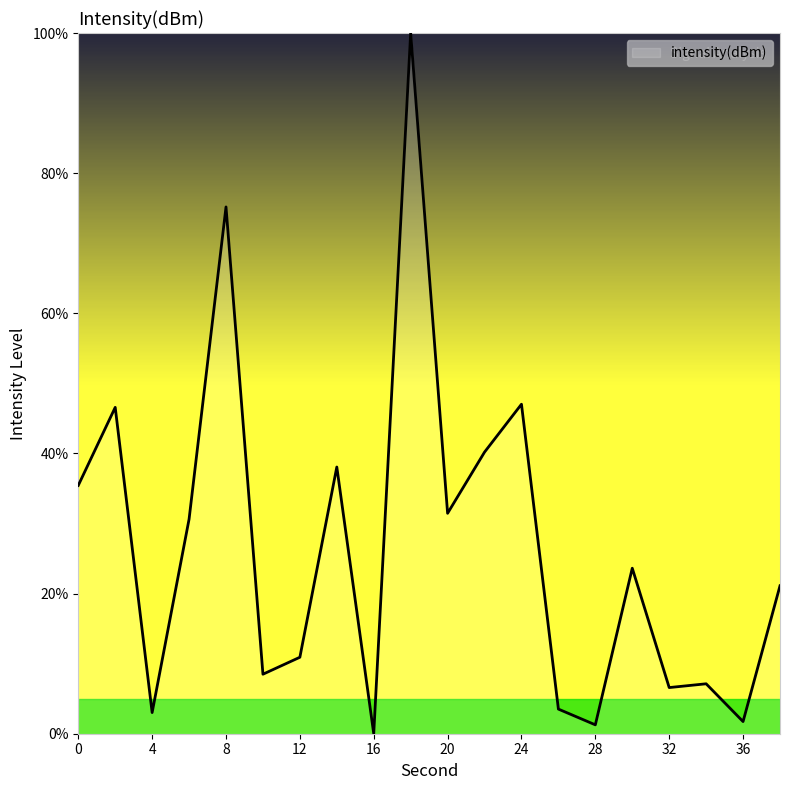

What is the greatest value displayed?

100.0